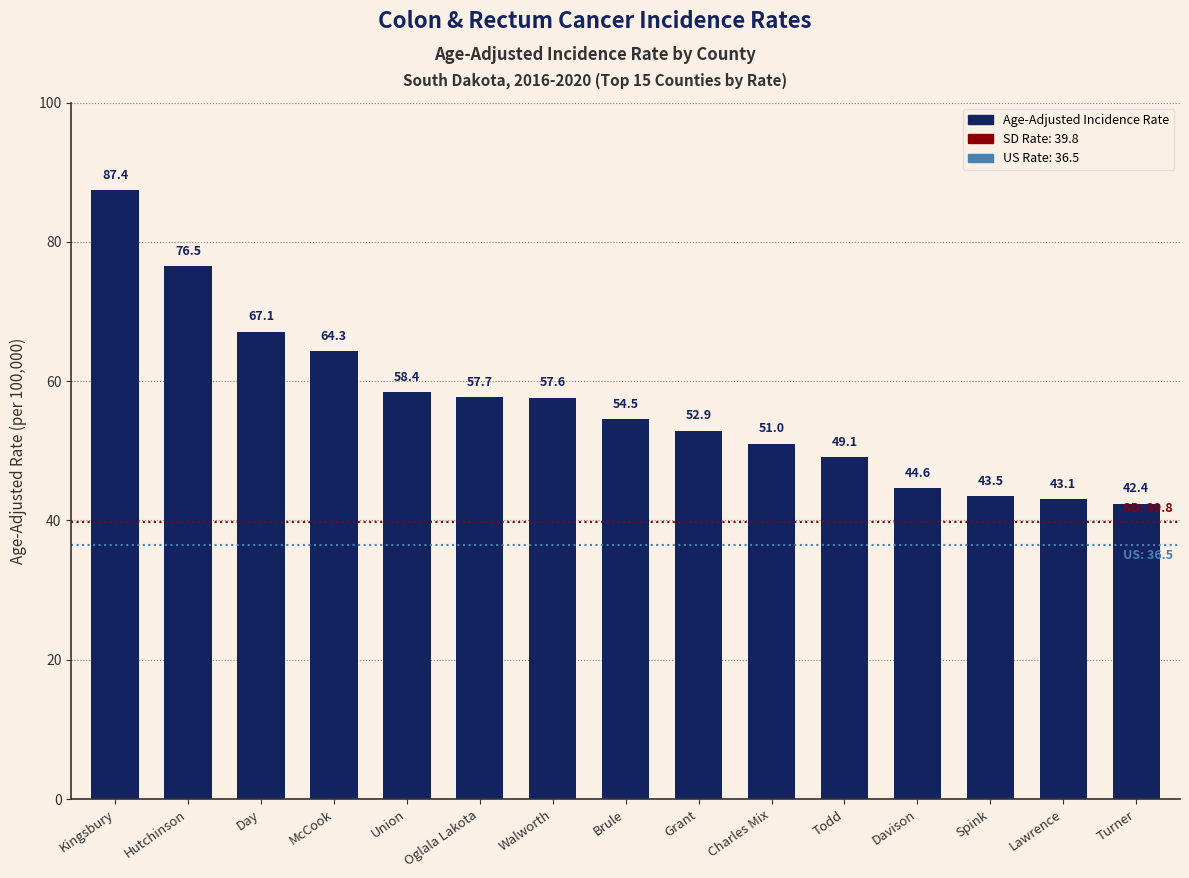

Reading right to left, list all the values displayed in this chart.

42.4	43.1	43.5	44.6	49.1	51.0	52.9	54.5	57.6	57.7	58.4	64.3	67.1	76.5	87.4